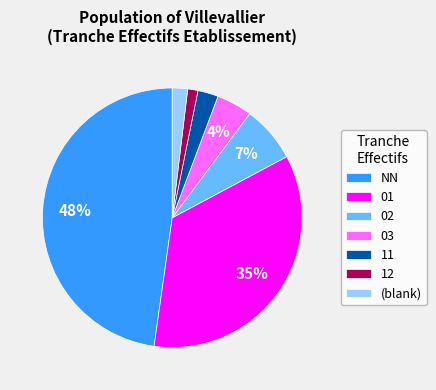

Which has a higher value, (blank) or NN?

NN